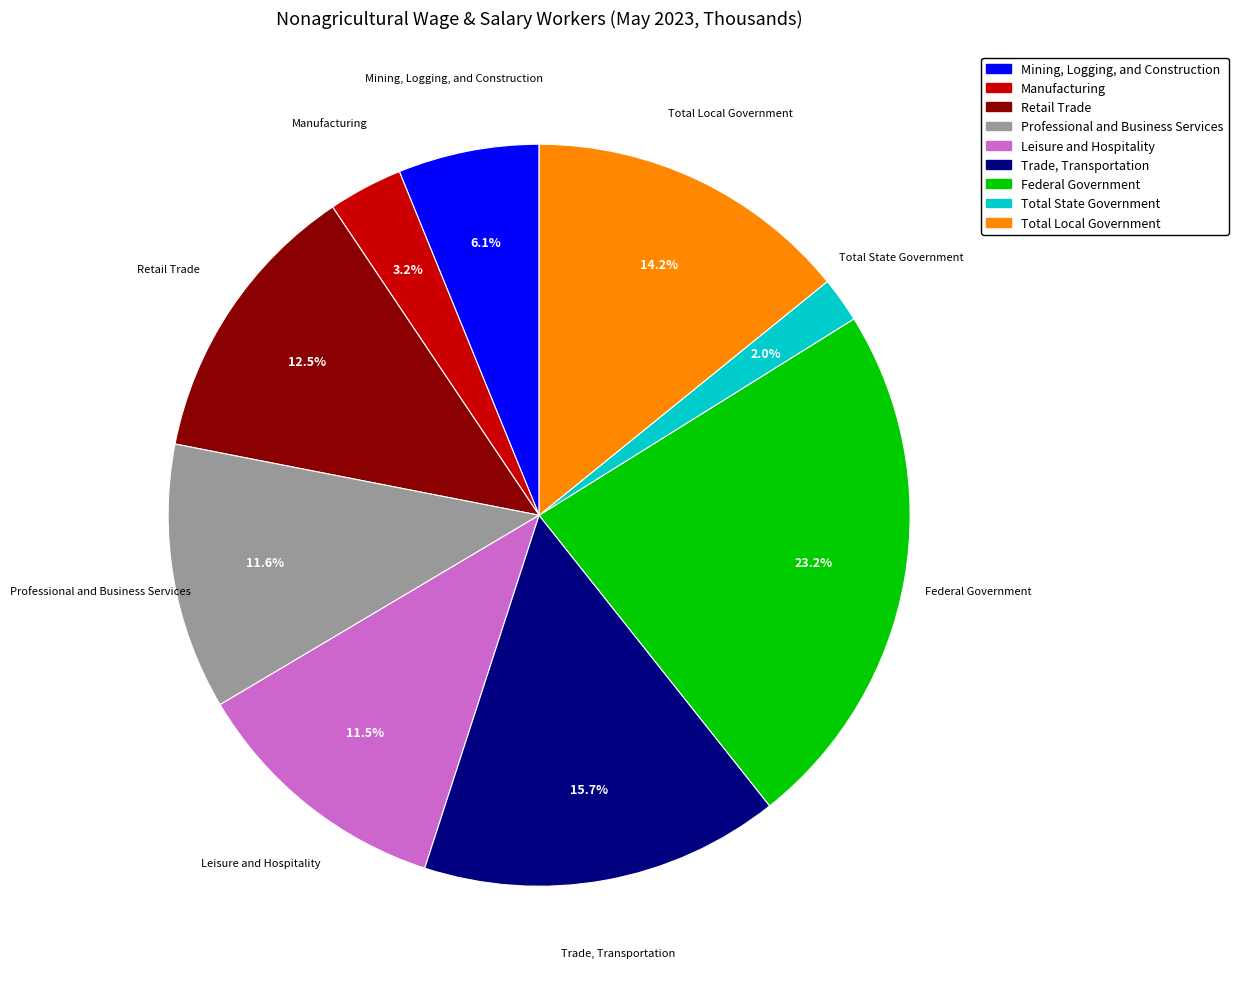

To the nearest percent, what percentage of the pie is Federal Government?

23%